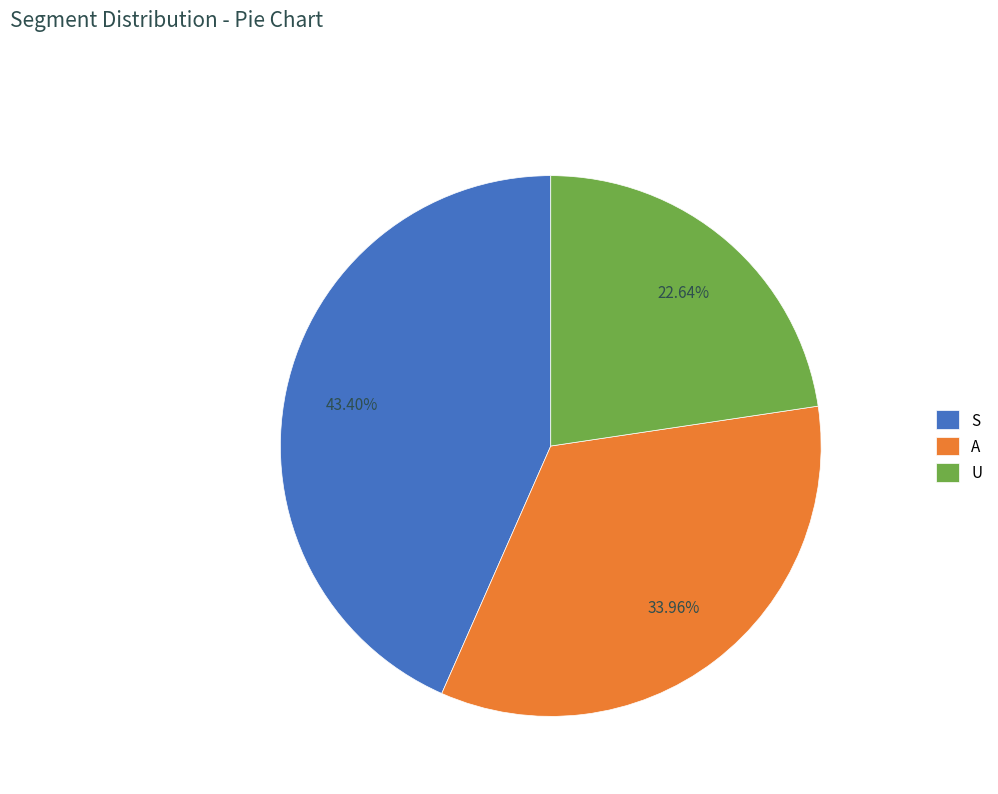

Is the sum of A and S greater than half?

Yes